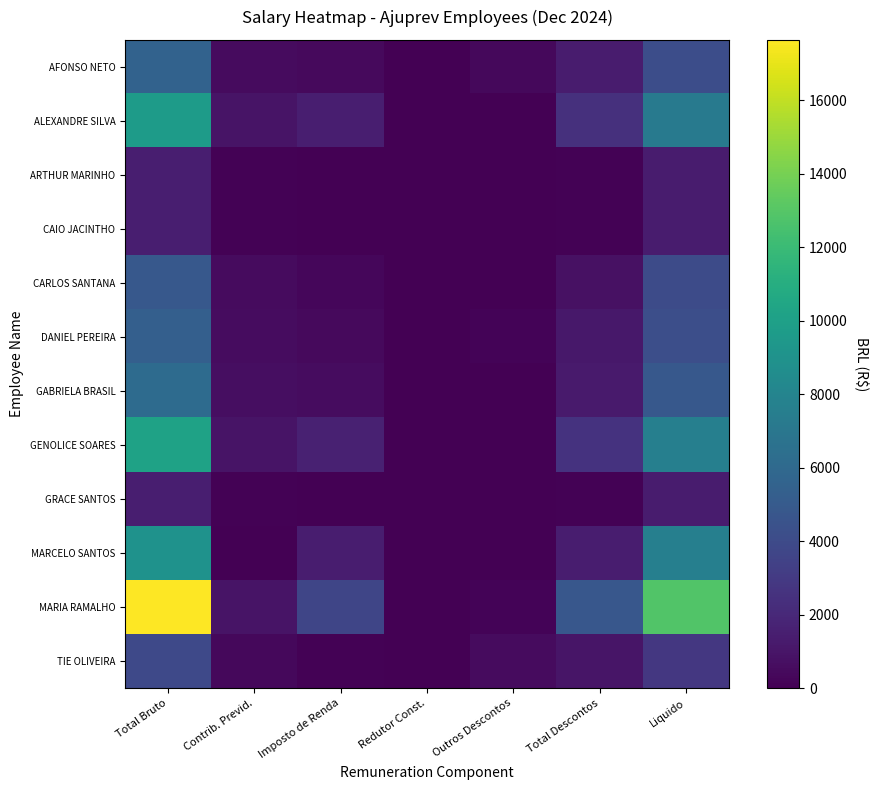

Reading left to right, list all the values displayed in this chart.

AFONSO NETO: Total Bruto=5526.1	Contrib. Previd.=497.8	Imposto de Renda=468.4	Redutor Const.=0.0	Outros Descontos=377.9	Total Descontos=1344.0	Liquido=4182.1
ALEXANDRE SILVA: Total Bruto=9661.6	Contrib. Previd.=908.9	Imposto de Renda=1511.0	Redutor Const.=0.0	Outros Descontos=0.0	Total Descontos=2419.9	Liquido=7241.7
ARTHUR MARINHO: Total Bruto=1481.6	Contrib. Previd.=112.2	Imposto de Renda=0.0	Redutor Const.=0.0	Outros Descontos=0.0	Total Descontos=112.2	Liquido=1369.5
CAIO JACINTHO: Total Bruto=1481.6	Contrib. Previd.=112.2	Imposto de Renda=0.0	Redutor Const.=0.0	Outros Descontos=0.0	Total Descontos=112.2	Liquido=1369.5
CARLOS SANTANA: Total Bruto=4830.5	Contrib. Previd.=495.1	Imposto de Renda=297.0	Redutor Const.=0.0	Outros Descontos=0.0	Total Descontos=792.1	Liquido=4038.4
DANIEL PEREIRA: Total Bruto=5333.6	Contrib. Previd.=565.5	Imposto de Renda=415.2	Redutor Const.=0.0	Outros Descontos=145.3	Total Descontos=1126.1	Liquido=4207.5
GABRIELA BRASIL: Total Bruto=6183.4	Contrib. Previd.=684.5	Imposto de Renda=616.2	Redutor Const.=0.0	Outros Descontos=0.0	Total Descontos=1300.7	Liquido=4882.7
GENOLICE SOARES: Total Bruto=10164.7	Contrib. Previd.=908.9	Imposto de Renda=1649.3	Redutor Const.=0.0	Outros Descontos=0.0	Total Descontos=2558.2	Liquido=7606.5
GRACE SANTOS: Total Bruto=1481.6	Contrib. Previd.=112.2	Imposto de Renda=0.0	Redutor Const.=0.0	Outros Descontos=0.0	Total Descontos=112.2	Liquido=1369.5
MARCELO SANTOS: Total Bruto=9017.5	Contrib. Previd.=0.0	Imposto de Renda=1428.5	Redutor Const.=0.0	Outros Descontos=0.0	Total Descontos=1428.5	Liquido=7589.0
MARIA RAMALHO: Total Bruto=17645.8	Contrib. Previd.=908.9	Imposto de Renda=3706.7	Redutor Const.=0.0	Outros Descontos=176.5	Total Descontos=4792.0	Liquido=12853.8
TIE OLIVEIRA: Total Bruto=3864.4	Contrib. Previd.=362.6	Imposto de Renda=113.5	Redutor Const.=0.0	Outros Descontos=508.2	Total Descontos=984.3	Liquido=2880.1